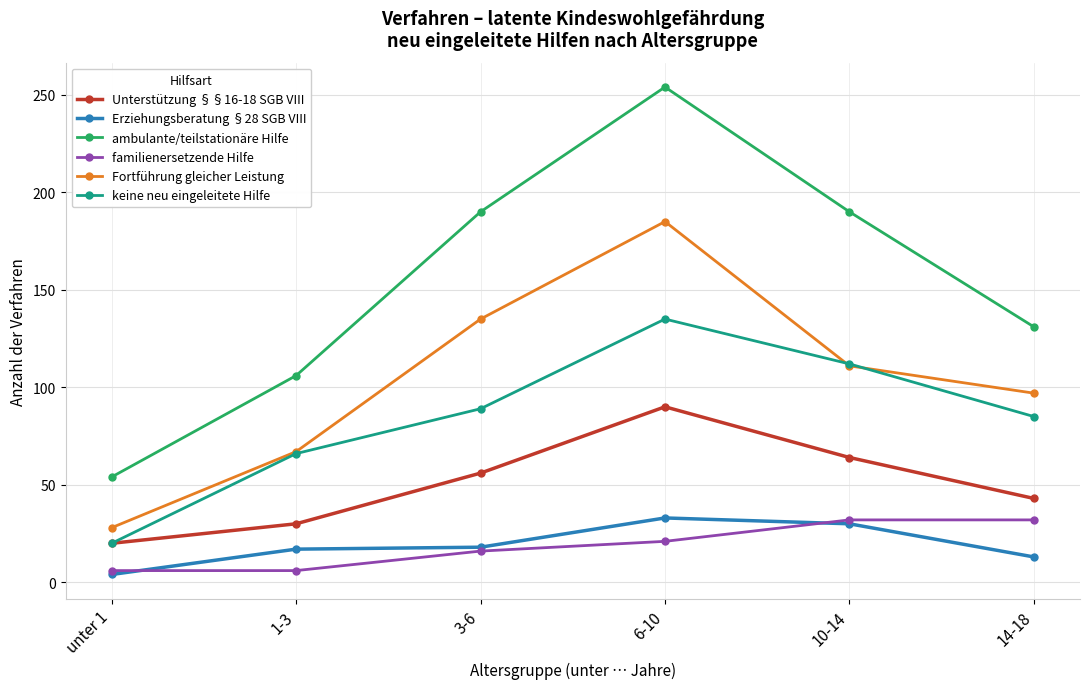

What are all the series names shown in the legend?

Unterstützung §§16-18 SGB VIII, Erziehungsberatung §28 SGB VIII, ambulante/teilstationäre Hilfe, familienersetzende Hilfe, Fortführung gleicher Leistung, keine neu eingeleitete Hilfe